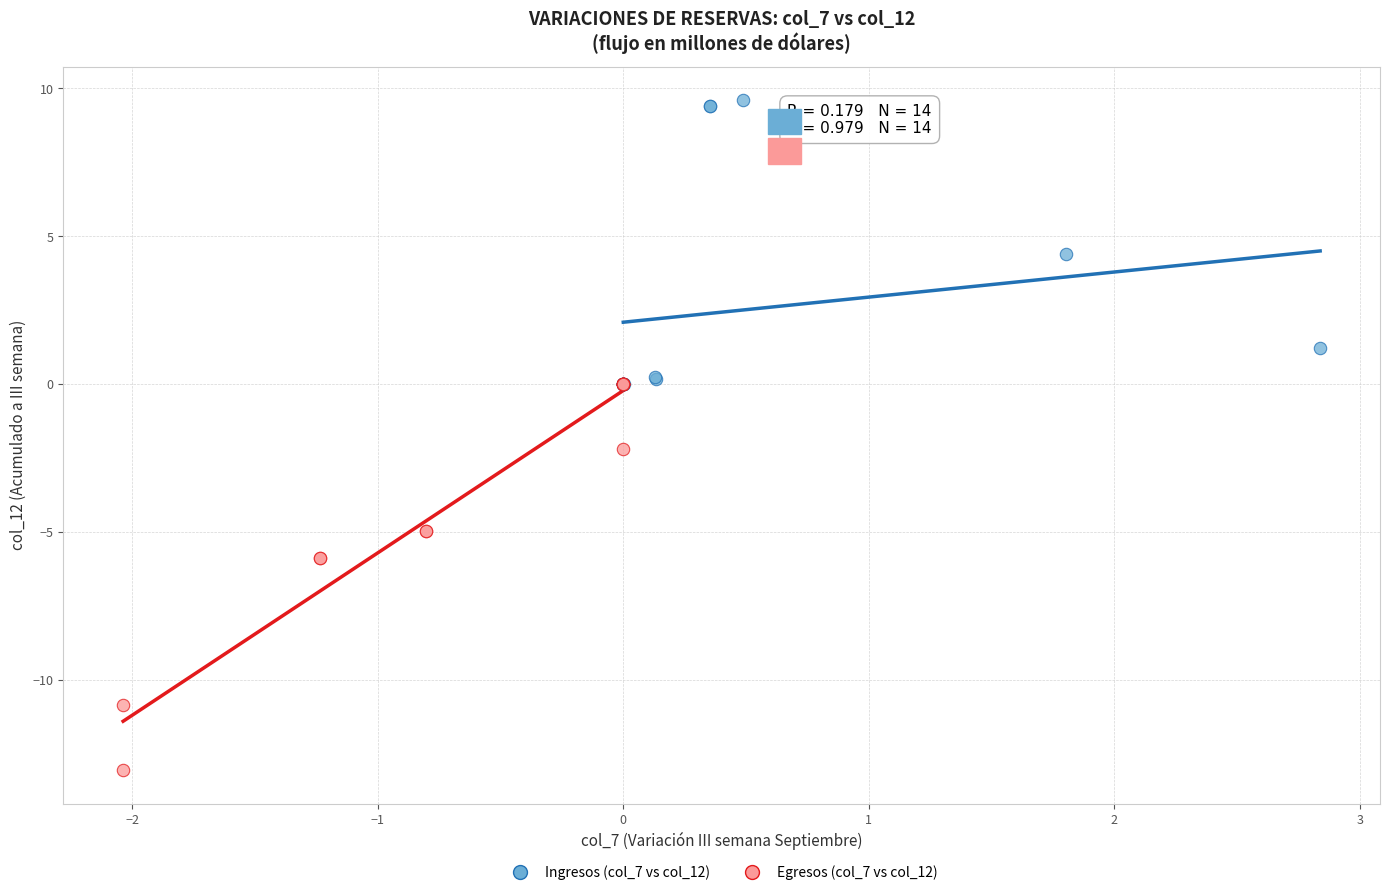

Which series has the widest spread of Y values?

Egresos (col_7 vs col_12)